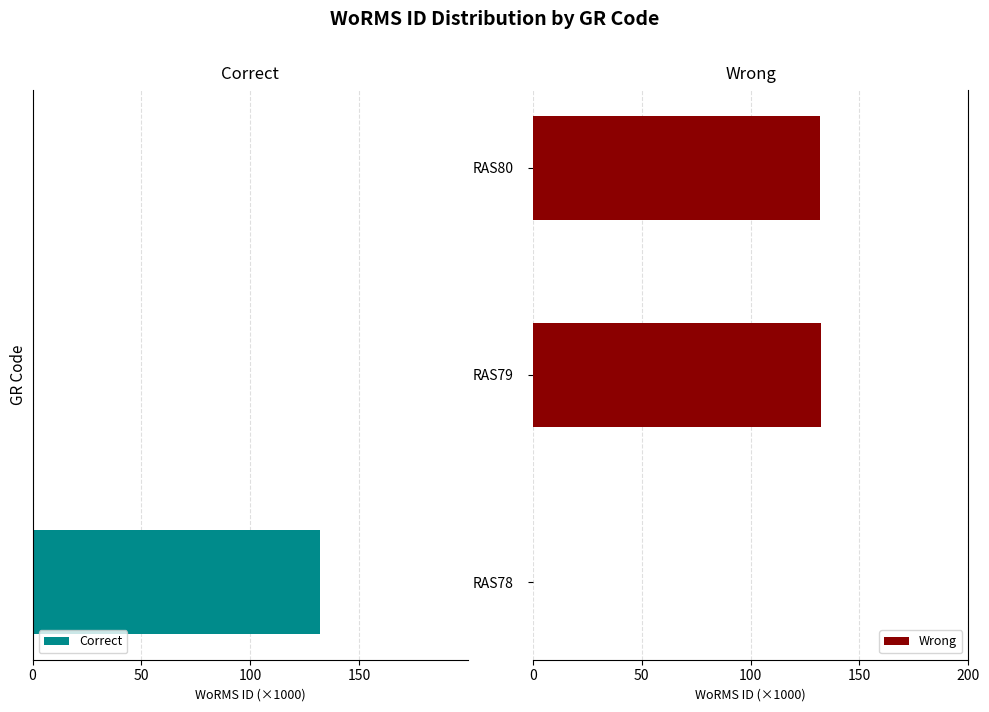

What is the difference between the maximum and second lowest values in the Wrong series?

0.5